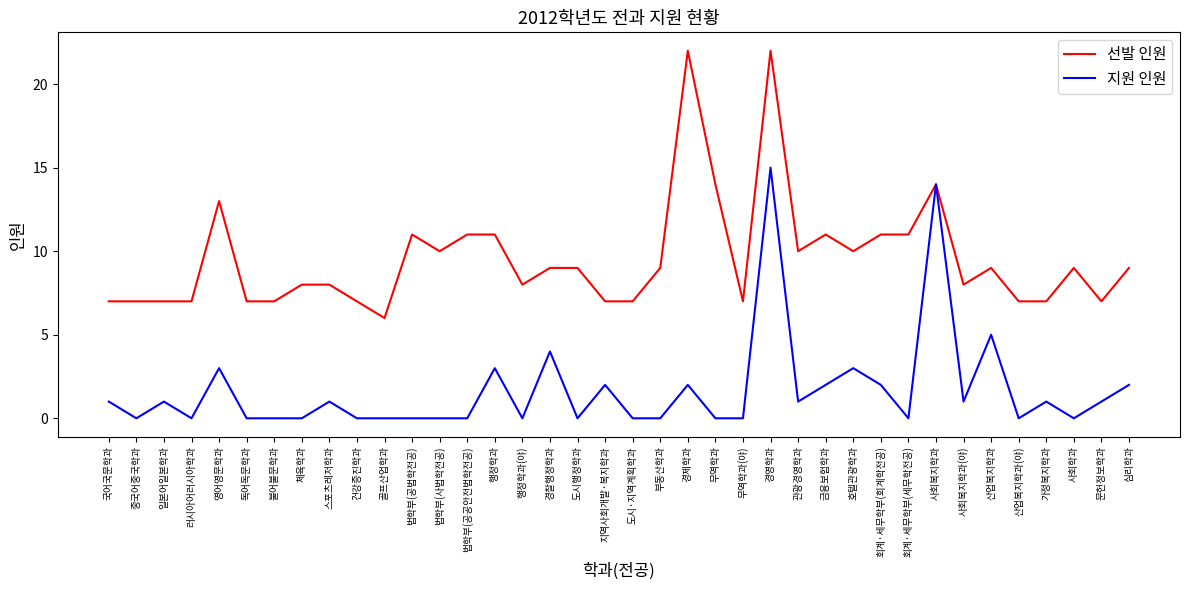

What is the difference between the 선발 인원 values at 영어영문학과 and 산업복지학과(야)?

6